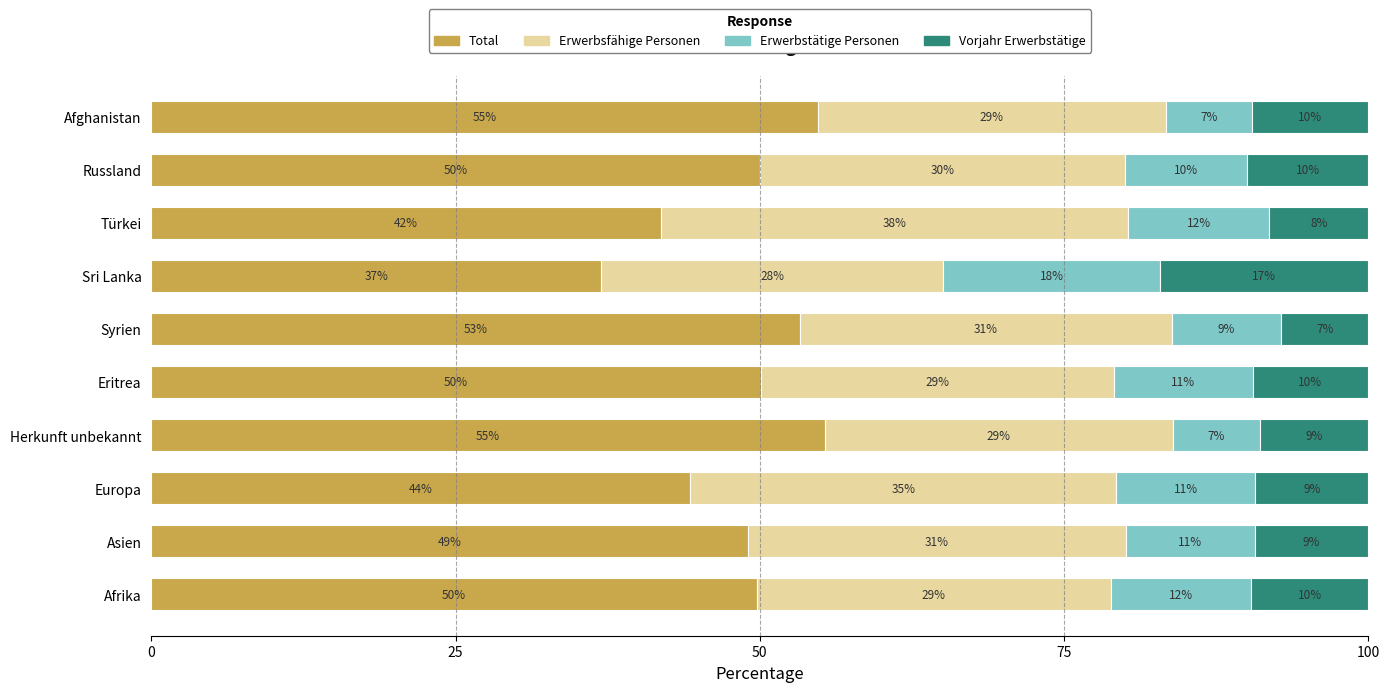

What is the minimum value for Total?

37.0